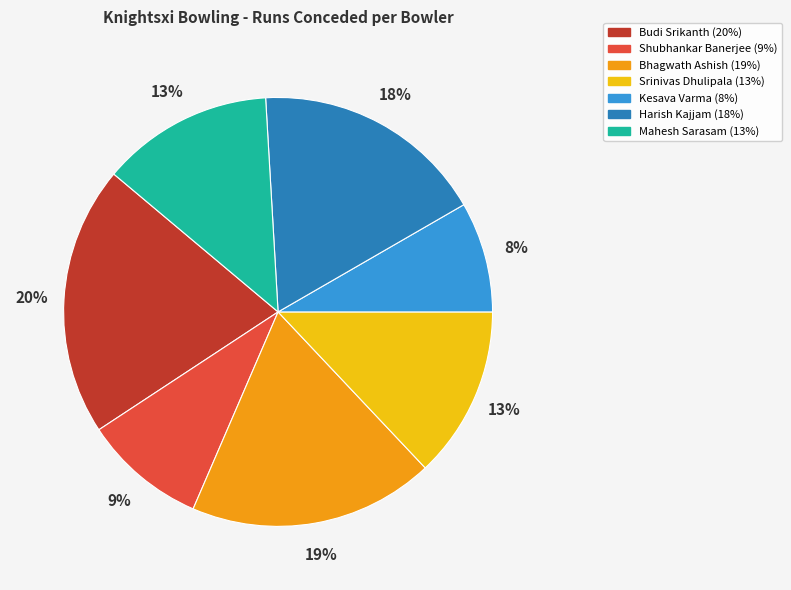

Which category has the smallest portion of the pie?

Kesava Varma